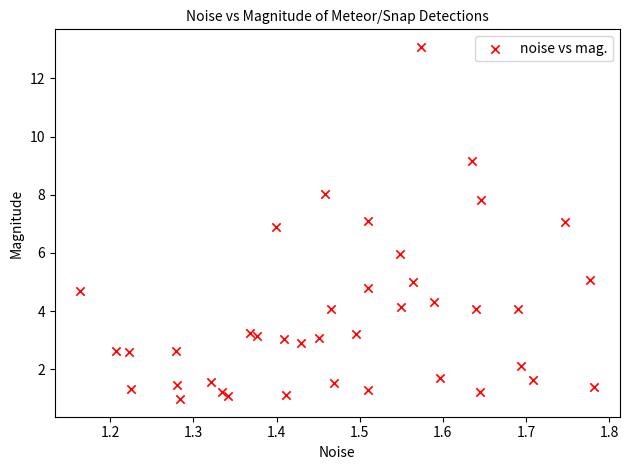

What is the range of X values (max minus min)?

0.6